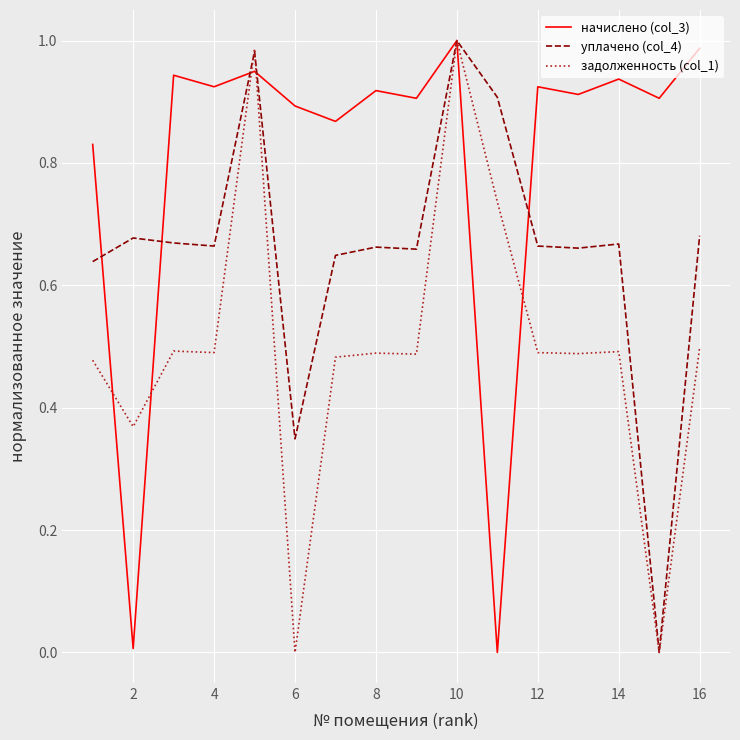

Does the chart have visible grid lines?

Yes